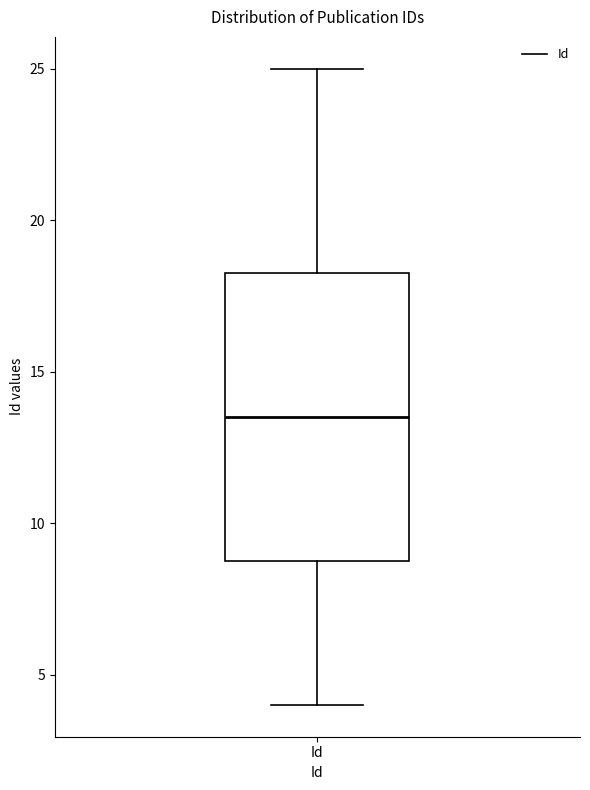

Where does the lower whisker of the box for Id end on the y-axis? The values are not printed on the chart, so give them approximately, as read against the axis.

4.0